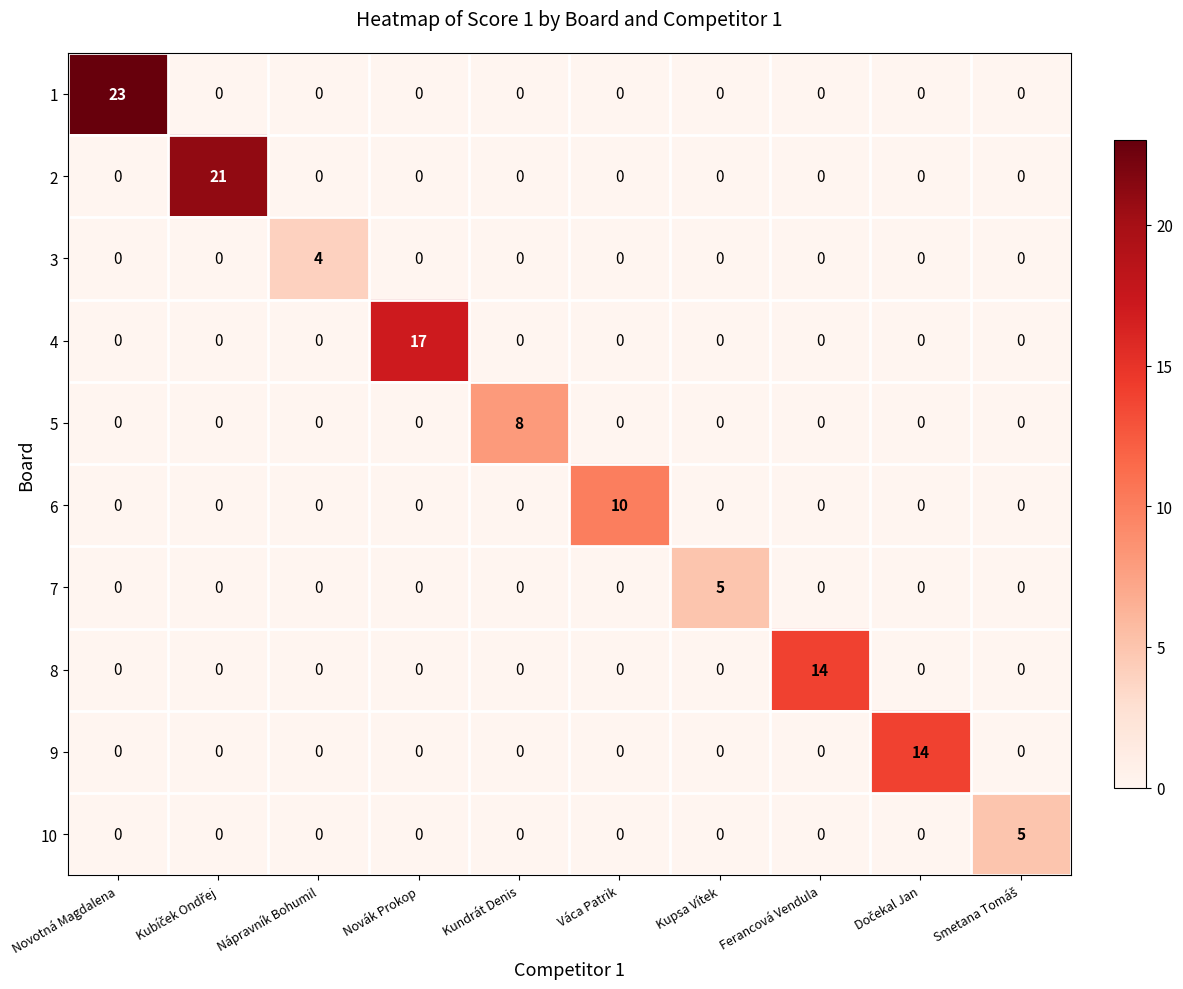

Count the number of data series in this chart.

10